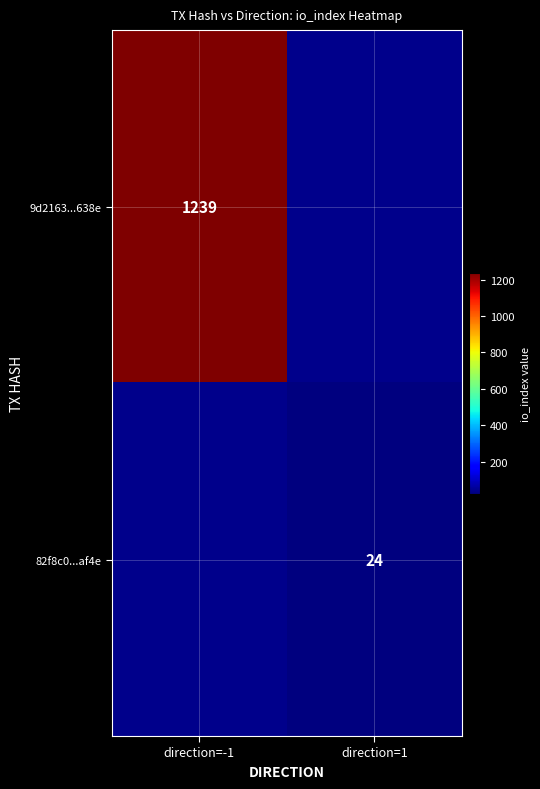

Is it true that 82f8c0...af4e equals 35 at direction=1?

False